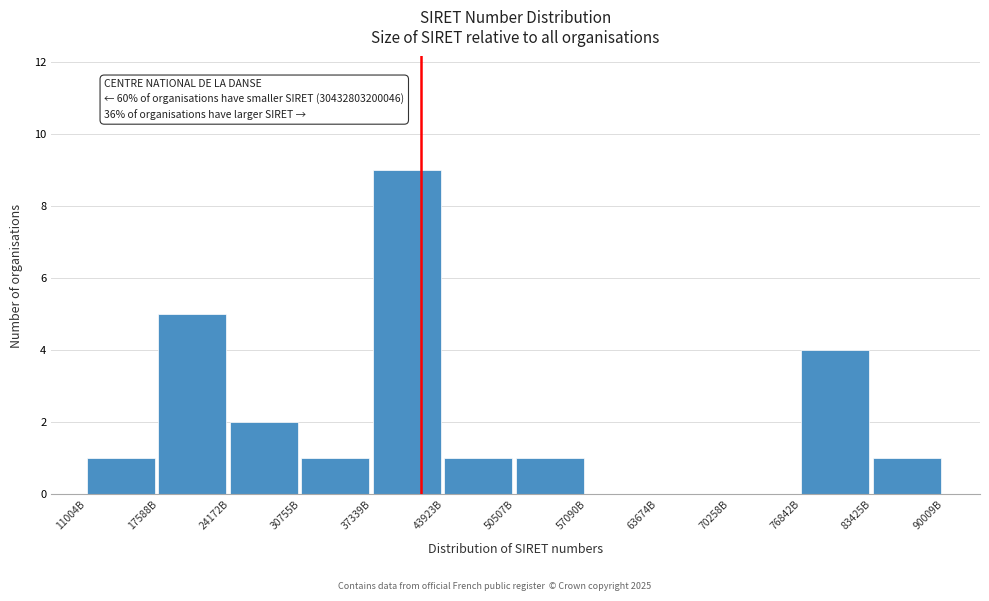

Reading left to right, transcribe all the data shown in this chart.

11004B=1	17588B=5	24172B=2	30755B=1	37339B=9	43923B=1	50507B=1	57090B=0	63674B=0	70258B=0	76842B=4	83425B=1